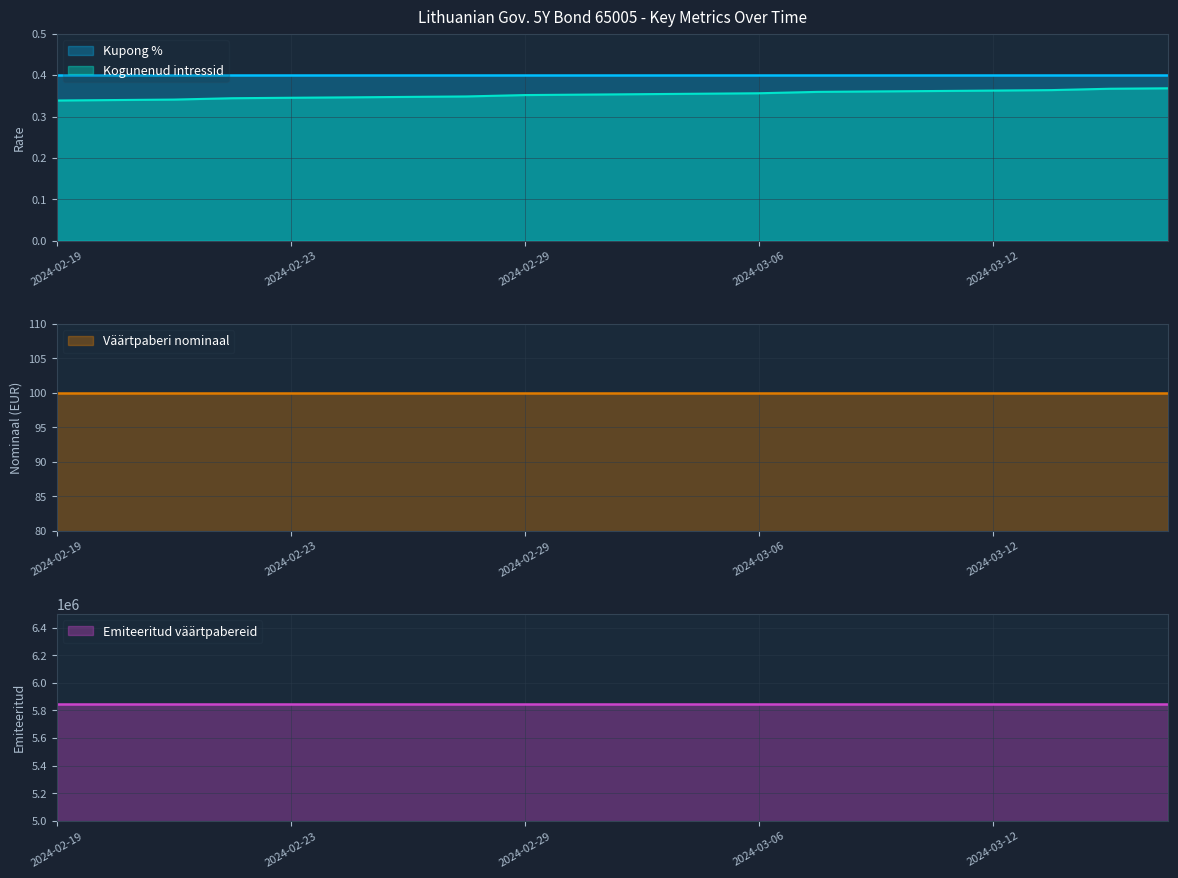

The Kogunenud intressid series shows 0.4 at 2024-03-05. True or false?

True